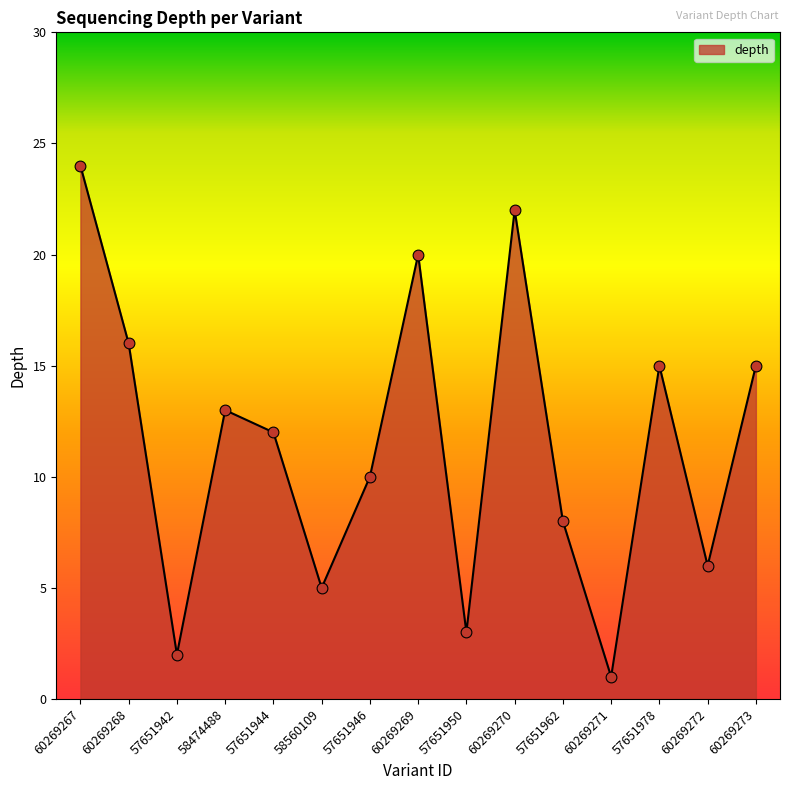

Between 60269271 and 57651946, which is larger?

57651946